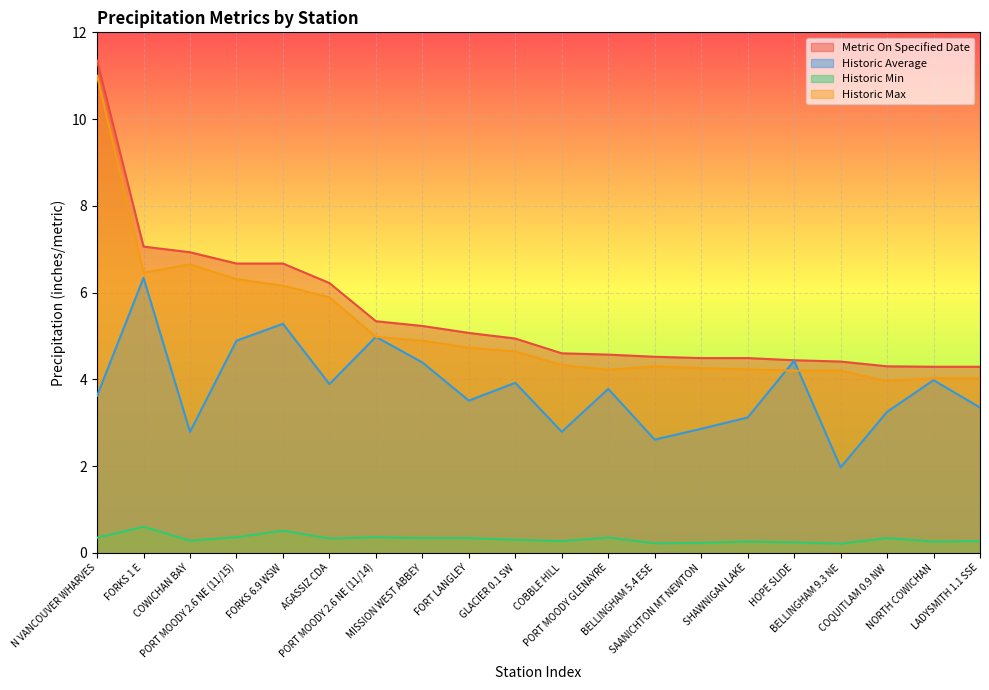

True or false: Historic Average and Metric On Specified Date cross at least once.

False